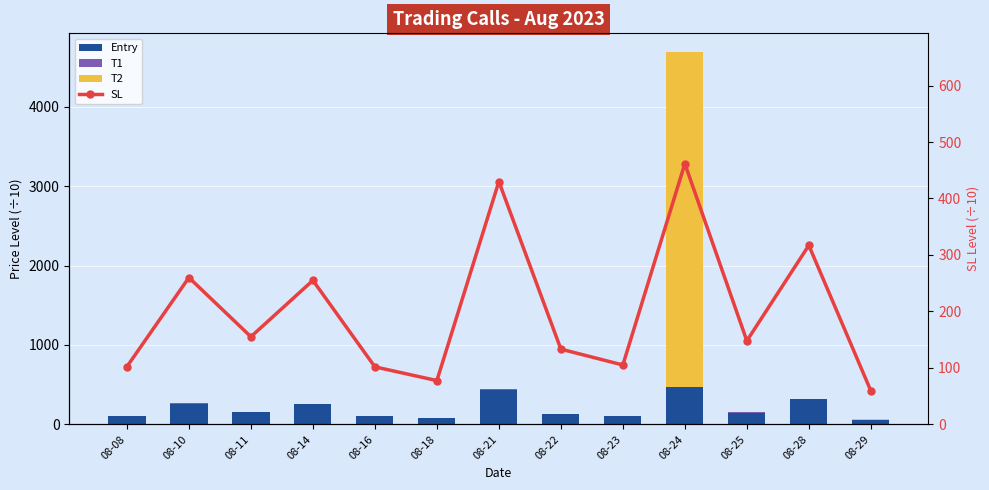

How many values in the T2 series are below 2?

6